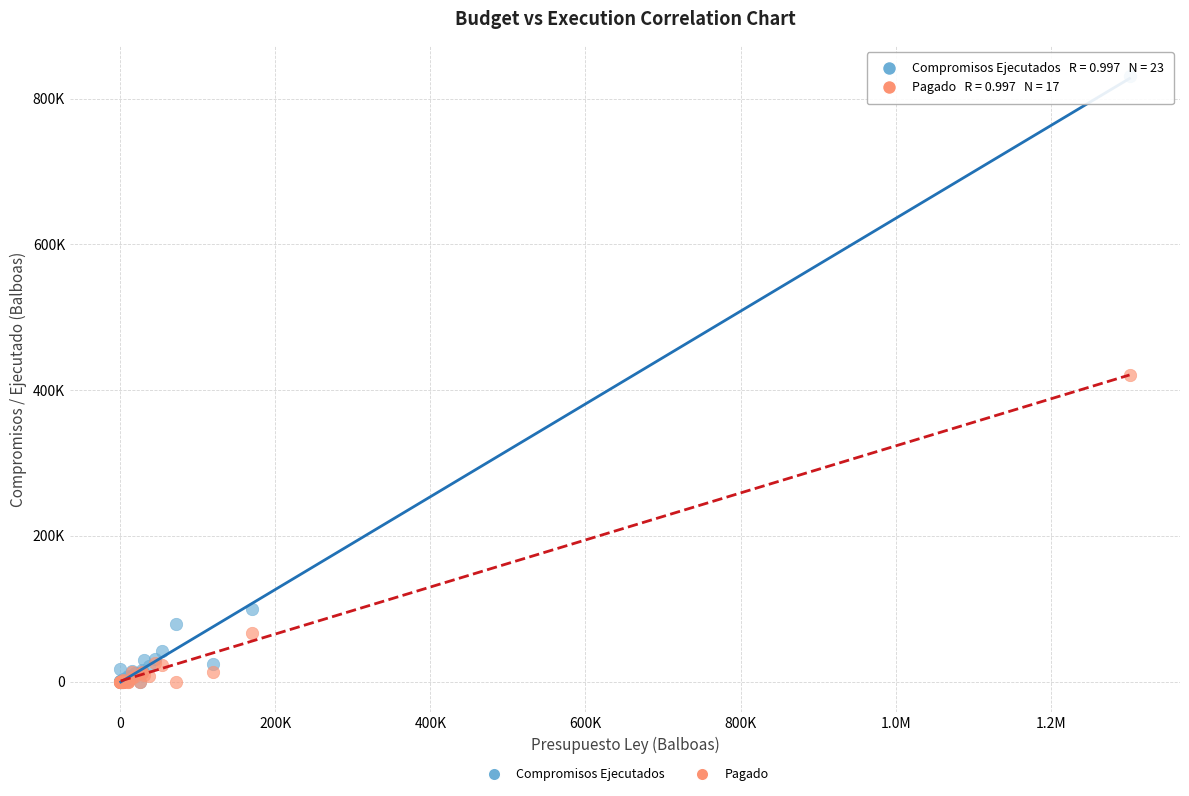

What are all the series names shown in the legend?

Compromisos Ejecutados, Pagado